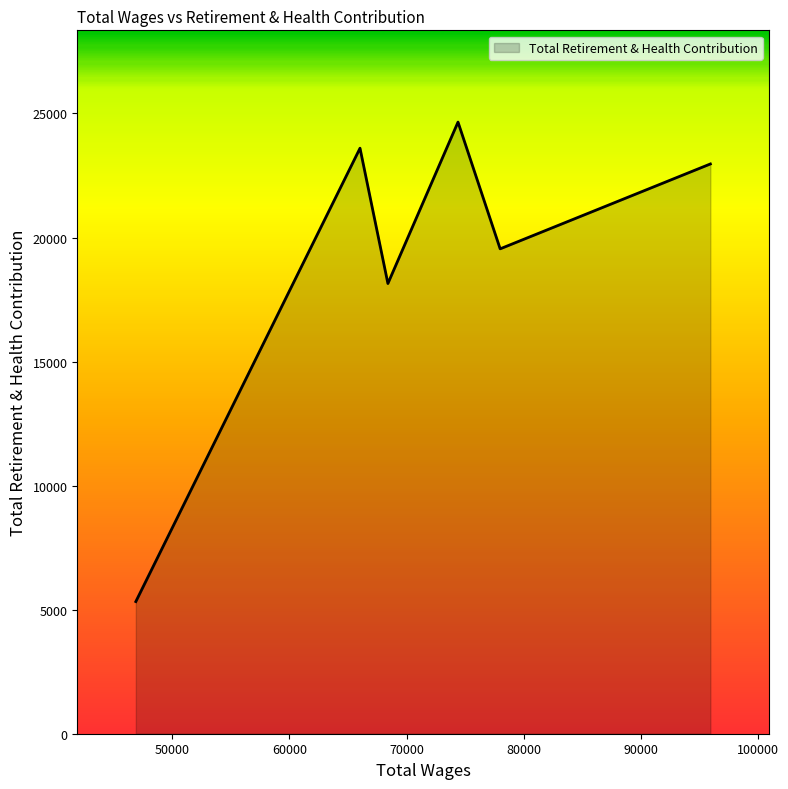

What is the average value?

19038